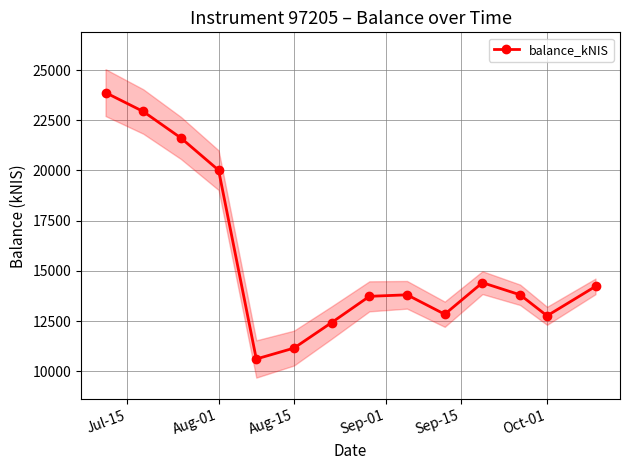

True or false: balance_kNIS has more than 1 points higher than both neighbors.

True